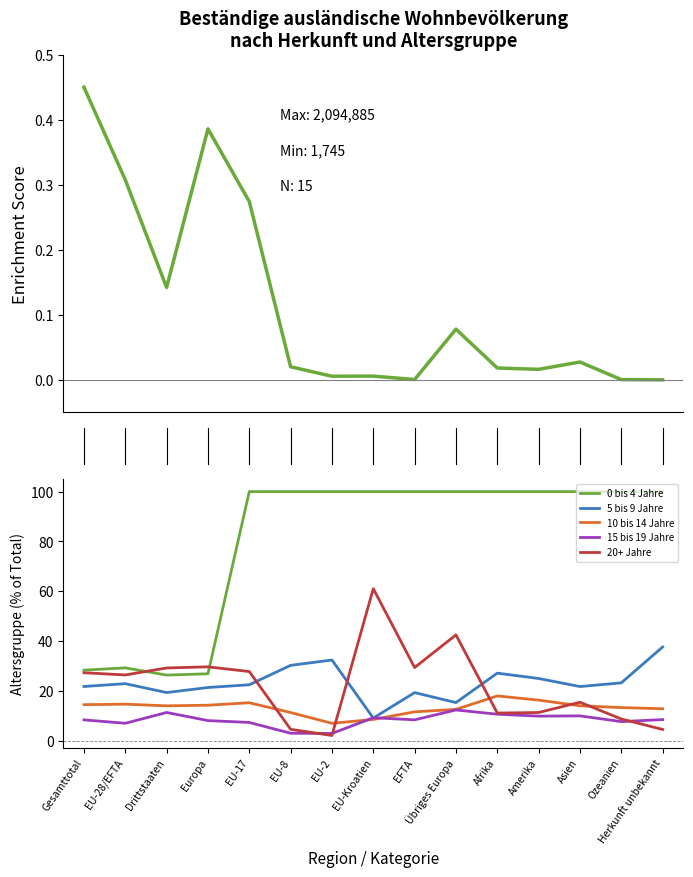

True or false: 5 bis 9 Jahre and 0 bis 4 Jahre cross at least once.

False